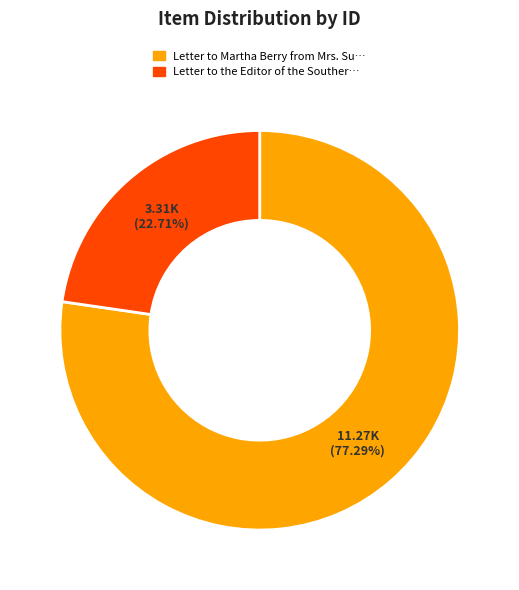

Is there a majority slice in this chart?

Yes